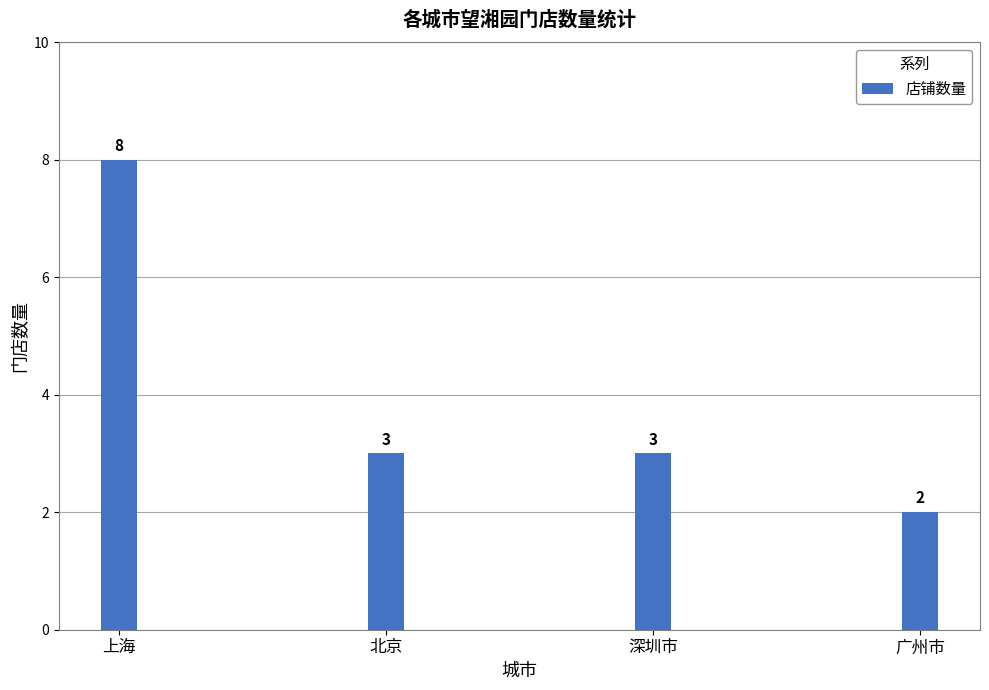

What is the difference between the second highest and minimum values?

1